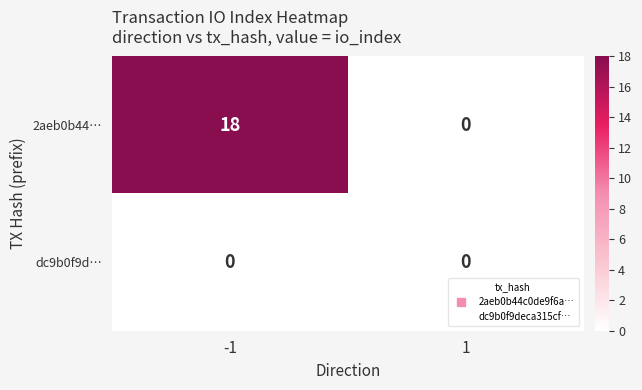

The value of 2aeb0b44… at 1 is -10. True or false?

False